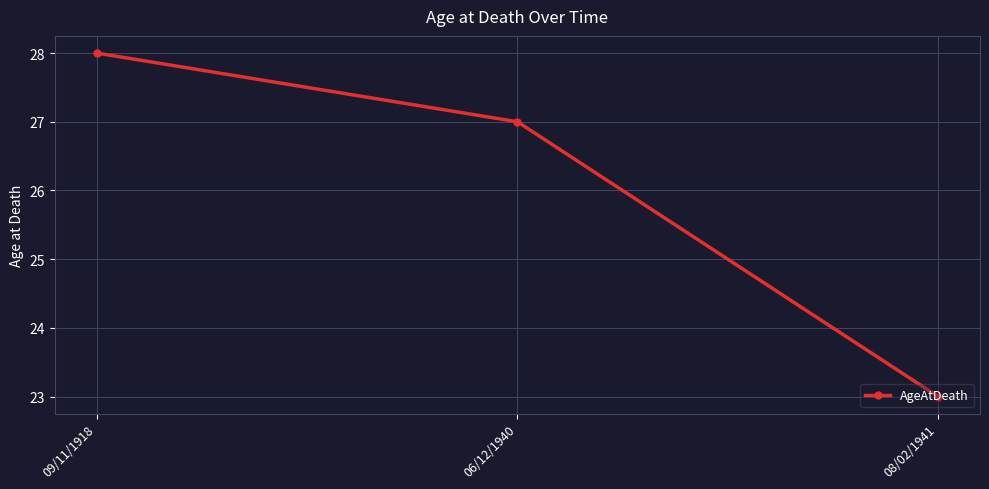

Between 06/12/1940 and 08/02/1941, which is larger?

06/12/1940